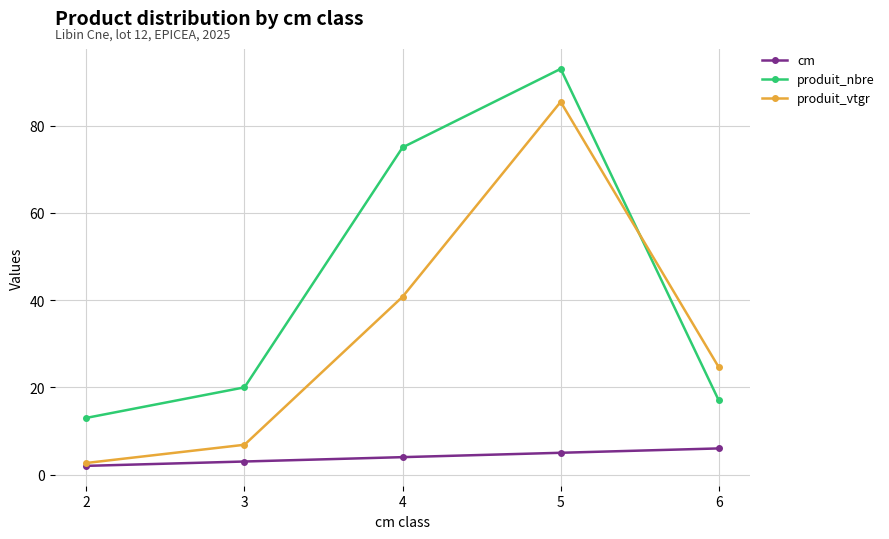

How many distinct data groups are displayed?

3